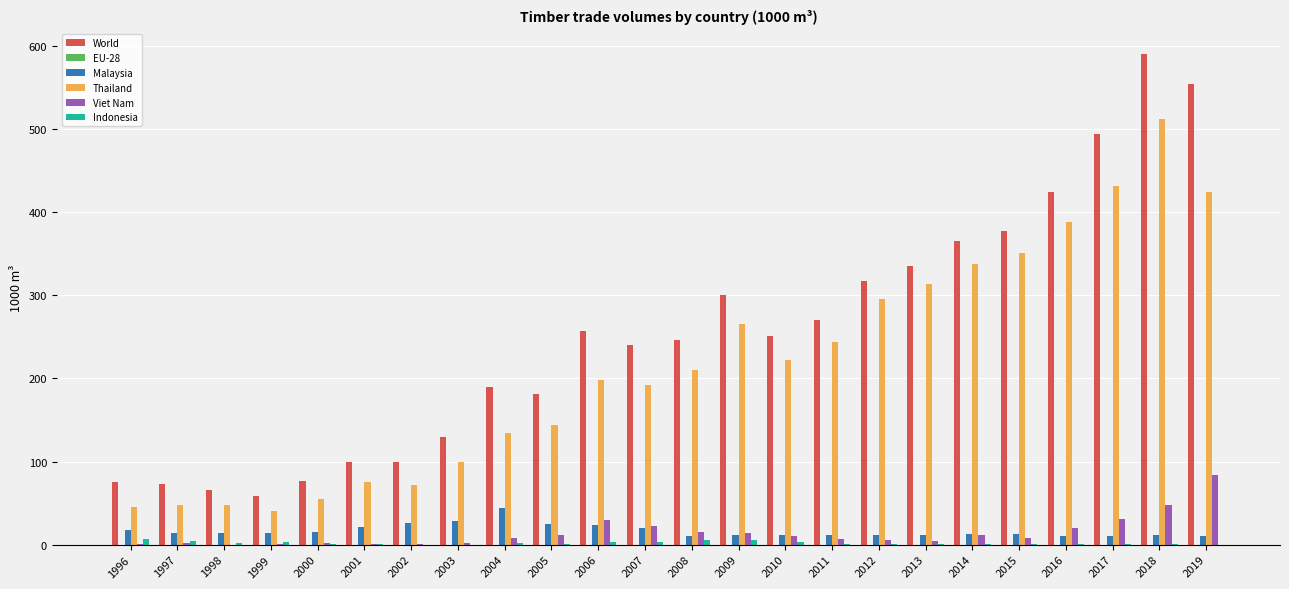

What is the sum of all Thailand values?

5149.2